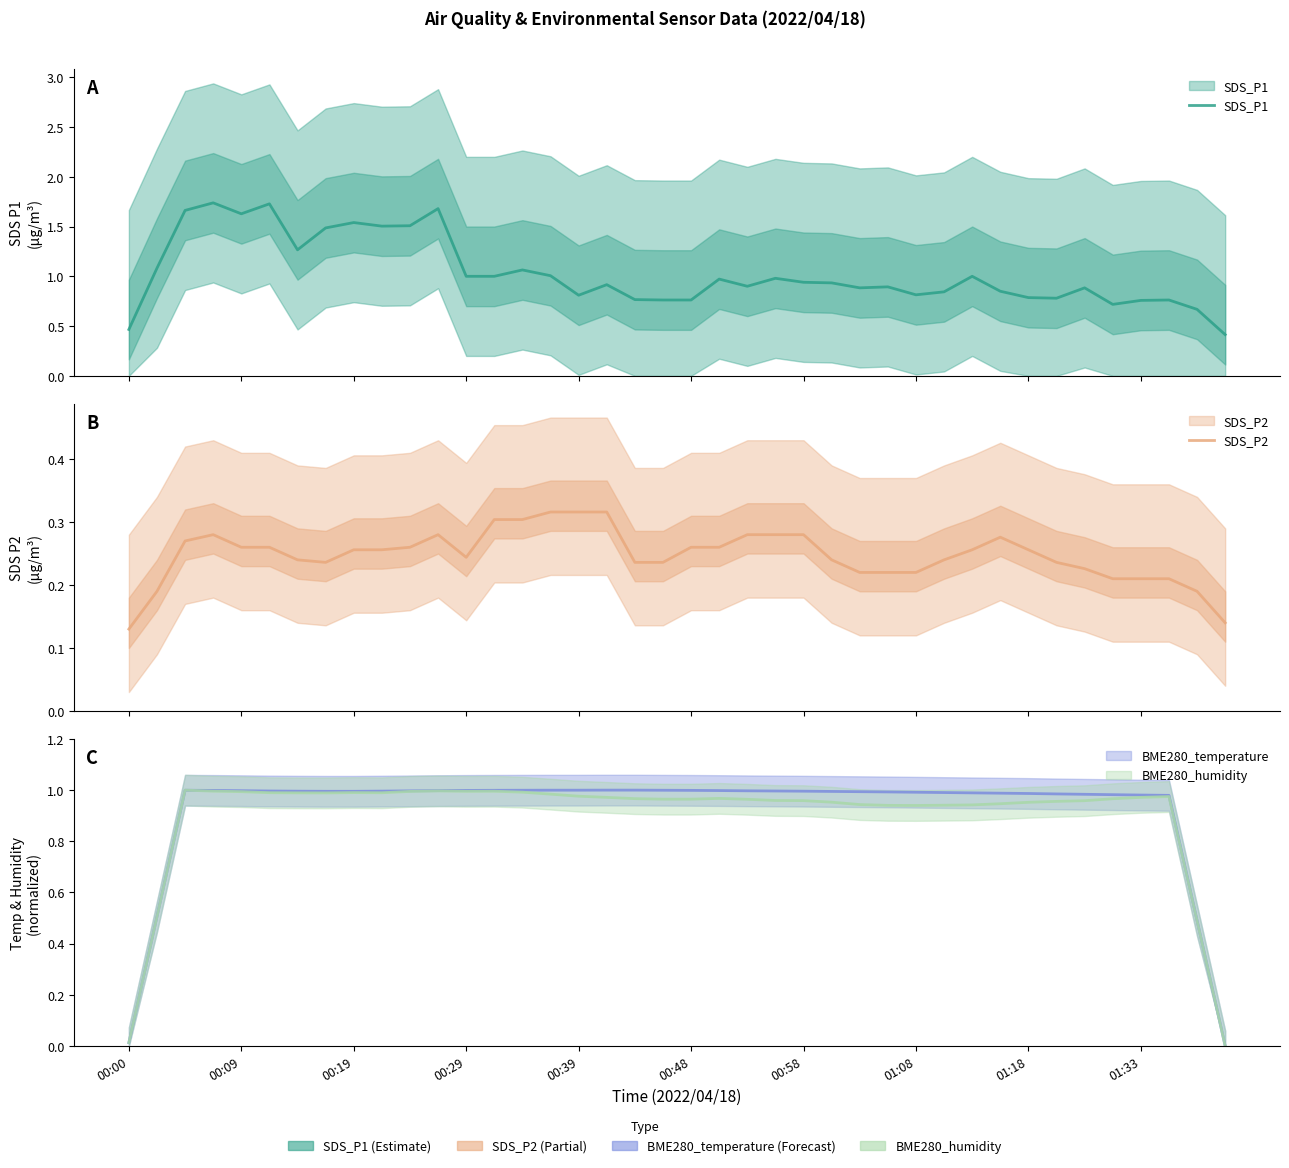

What position from the left is 00:29?

13